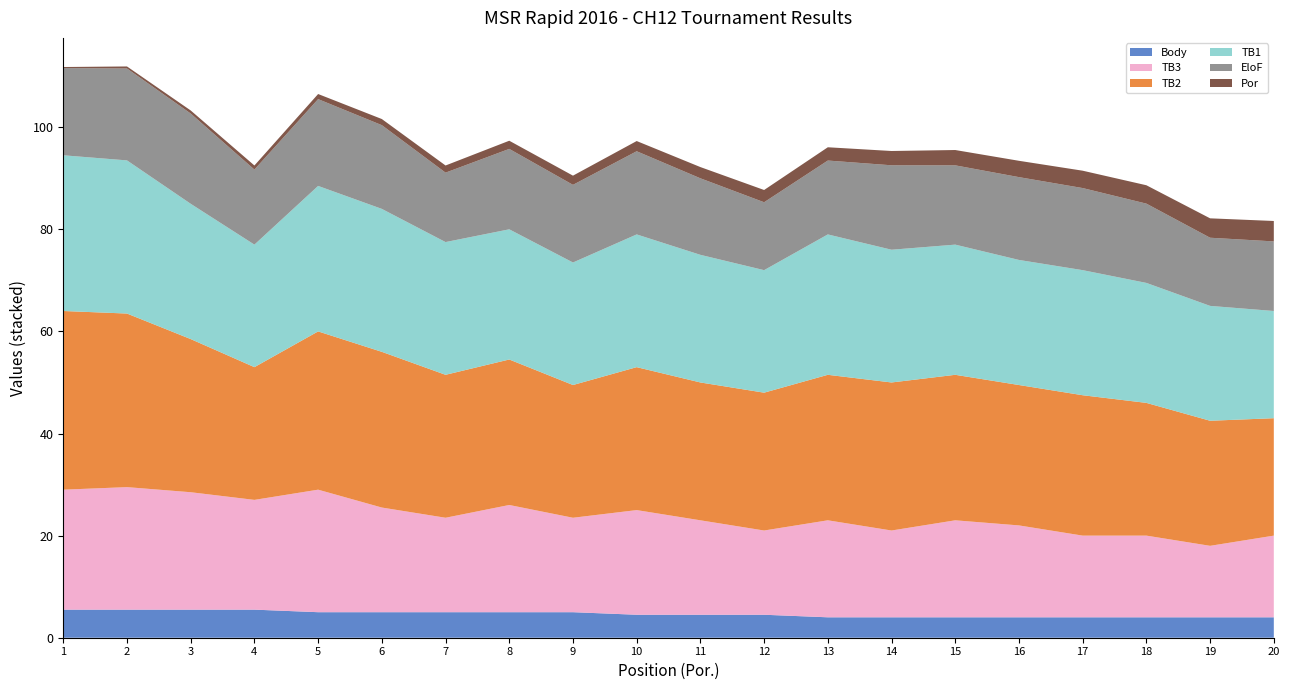

Reading right to left, extract all data points from this chart.

EloF: 1363.0	1335.0	1553.0	1608.0	1622.0	1553.0	1654.0	1447.0	1330.0	1499.0	1629.0	1521.0	1575.0	1360.0	1640.0	1700.0	1470.0	1768.0	1800.0	1709.0
TB3: 16.0	14.0	16.0	16.0	18.0	19.0	17.0	19.0	16.5	18.5	20.5	18.5	21.0	18.5	20.5	24.0	21.5	23.0	24.0	23.5
TB2: 23.0	24.5	26.0	27.5	27.5	28.5	29.0	28.5	27.0	27.0	28.0	26.0	28.5	28.0	30.5	31.0	26.0	30.0	34.0	35.0
TB1: 21.0	22.5	23.5	24.5	24.5	25.5	26.0	27.5	24.0	25.0	26.0	24.0	25.5	26.0	28.0	28.5	24.0	26.5	30.0	30.5
Body: 4.0	4.0	4.0	4.0	4.0	4.0	4.0	4.0	4.5	4.5	4.5	5.0	5.0	5.0	5.0	5.0	5.5	5.5	5.5	5.5
Por: 20.0	19.0	18.0	17.0	16.0	15.0	14.0	13.0	12.0	11.0	10.0	9.0	8.0	7.0	6.0	5.0	4.0	3.0	2.0	1.0